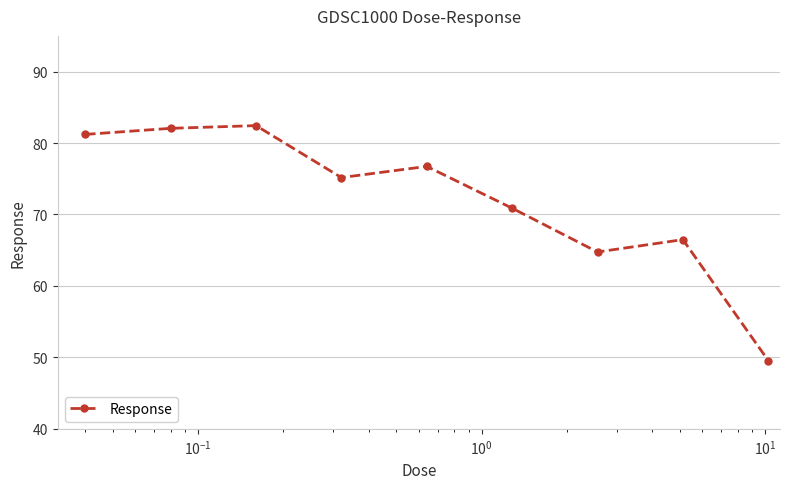

Does the chart have visible grid lines?

Yes